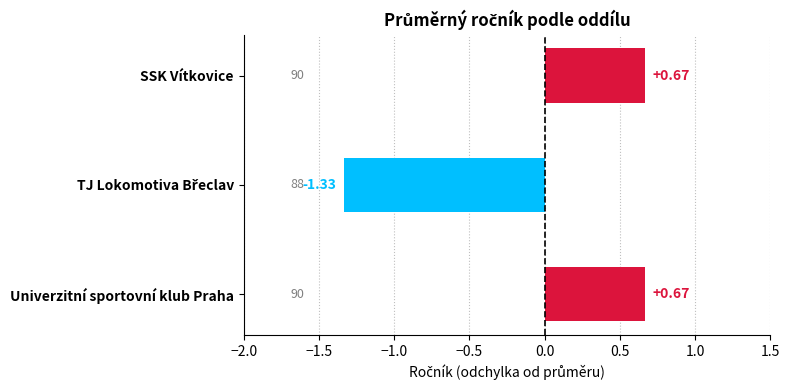

What is the difference between the second highest and minimum values?

2.0